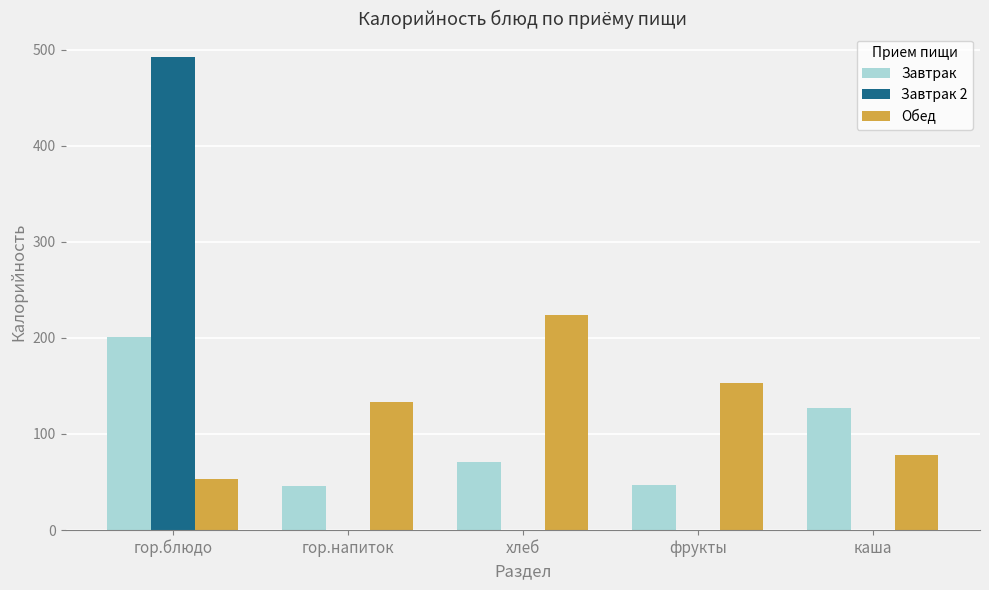

At which label does Обед reach its peak?

хлеб